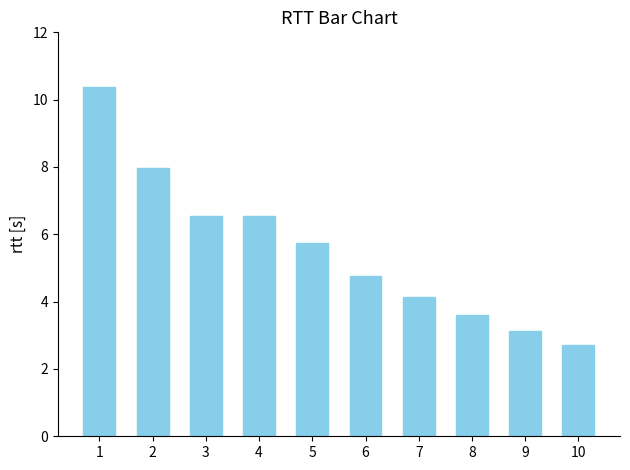

At which label is the value closest to 6?

5